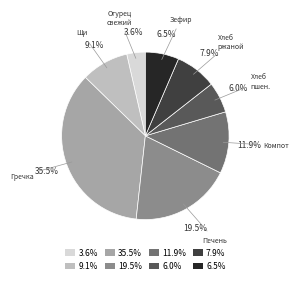

What is the largest slice in the pie chart?

35.5%